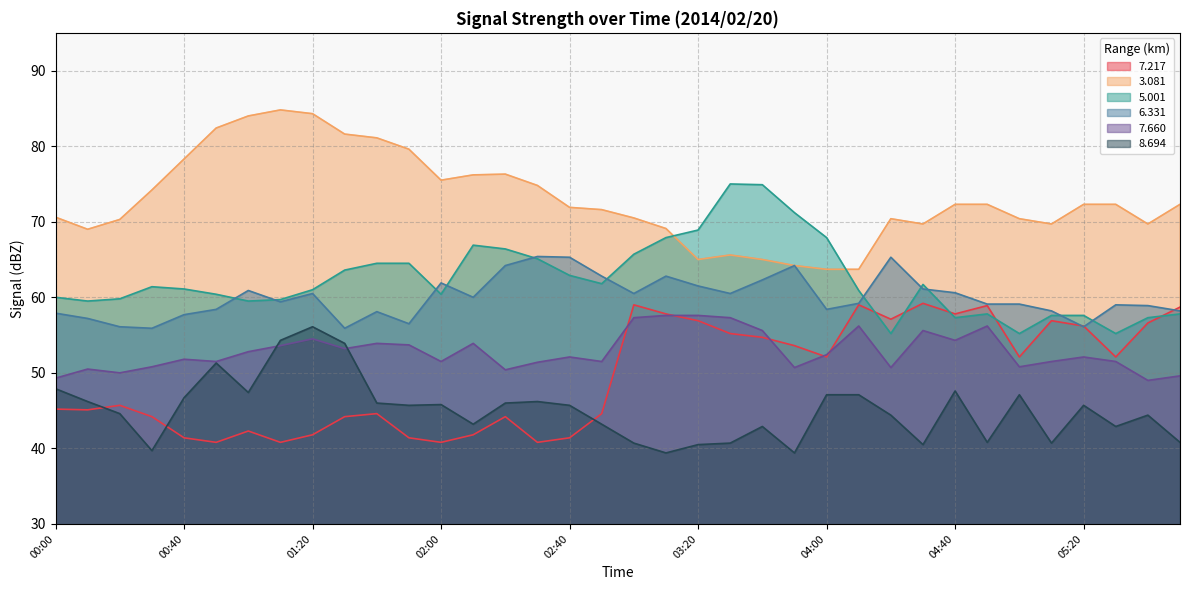

What value does the 5.001 series have at 02:10?

66.9